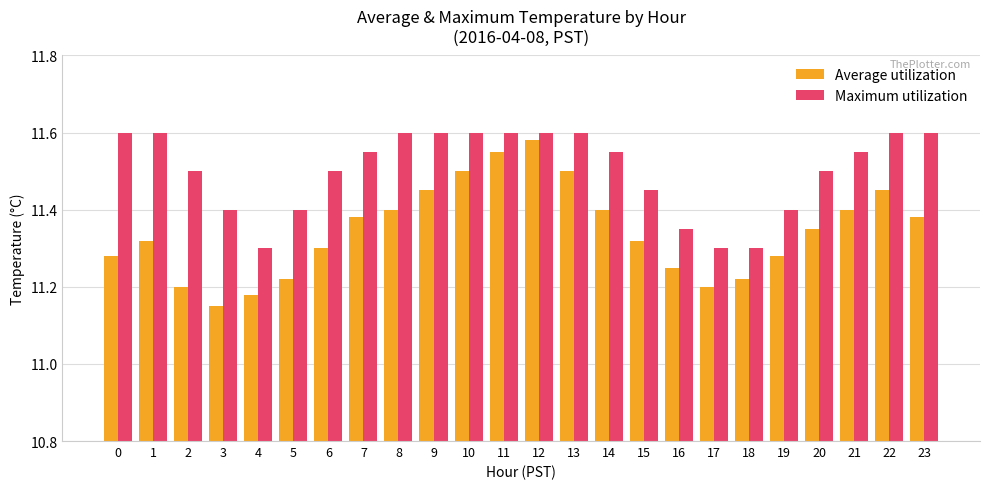

What is the difference between the maximum and minimum values in the Average utilization series?

0.4